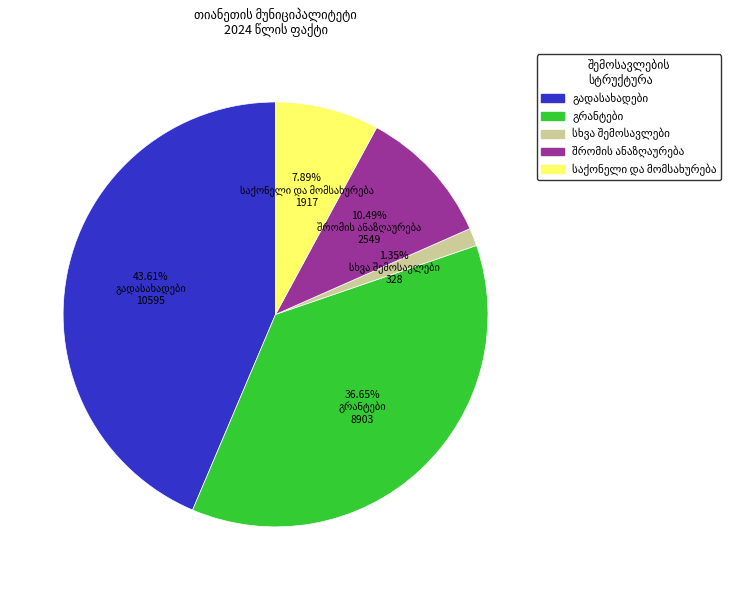

Does any single category account for the majority?

No